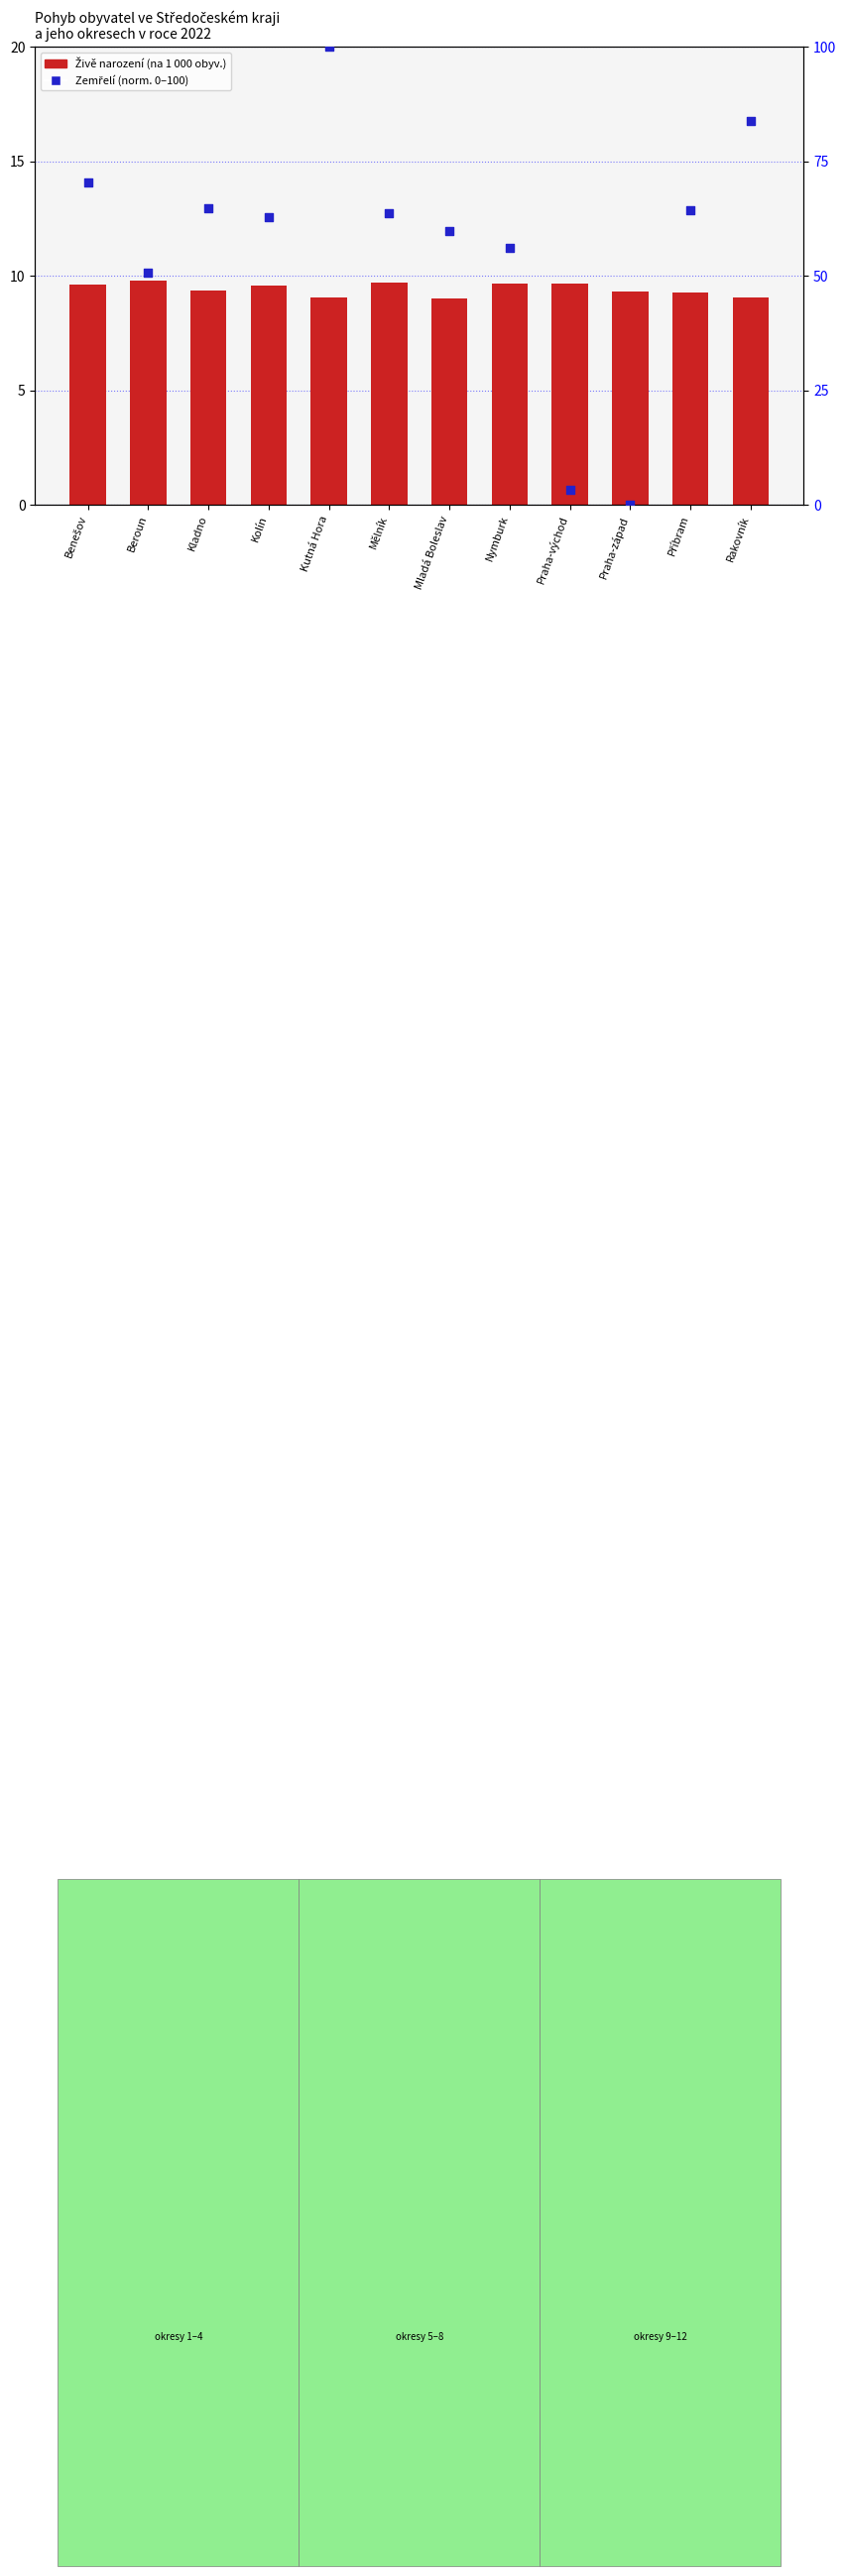

What are all the series names shown in the legend?

Živě narození, Zemřelí (norm.)